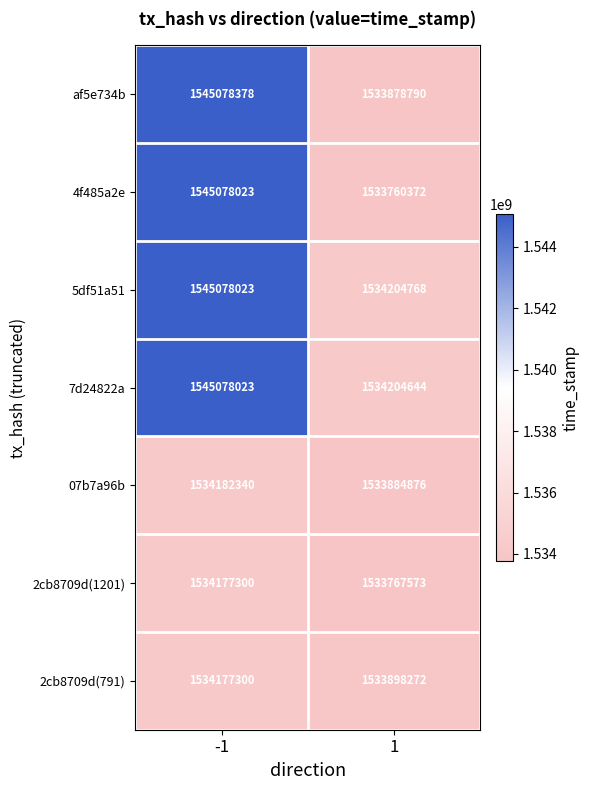

What is the greatest value displayed?

1545078378